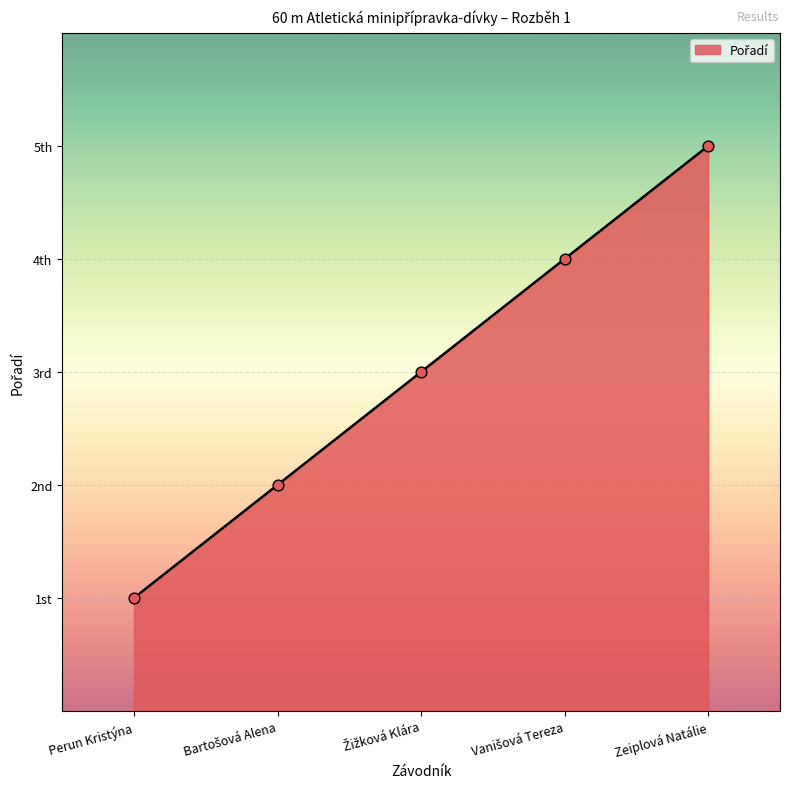

Between Bartošová Alena and Perun Kristýna, which is larger?

Bartošová Alena